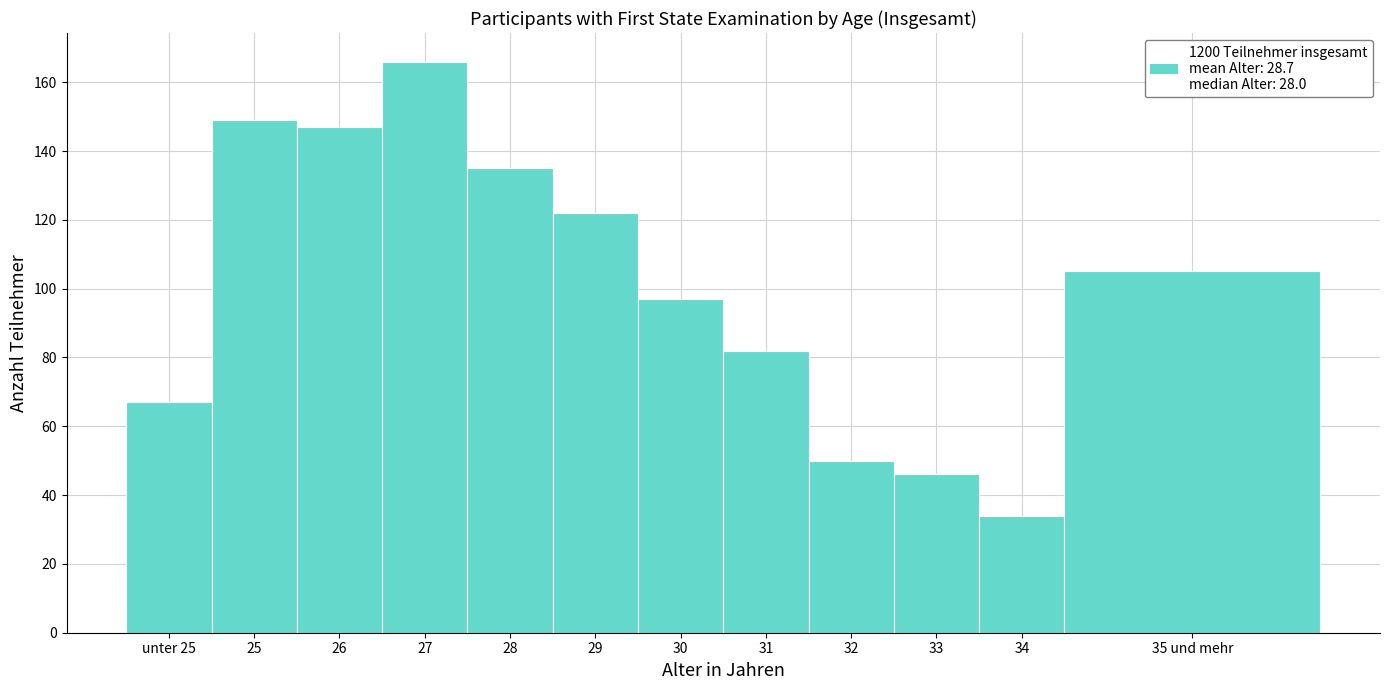

Reading left to right, extract all data points from this chart.

67	149	147	166	135	122	97	82	50	46	34	105